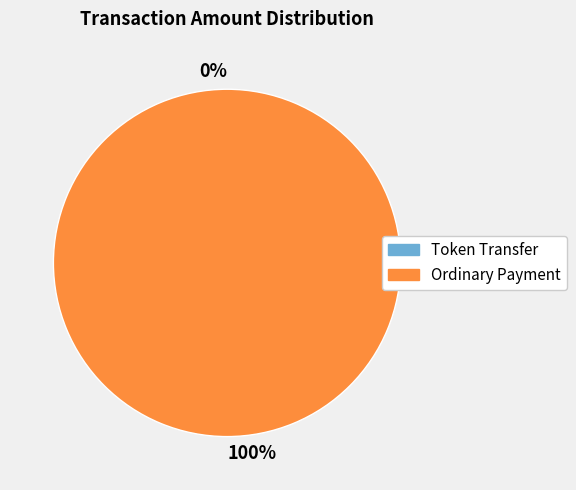

Count the number of slices in the pie.

2